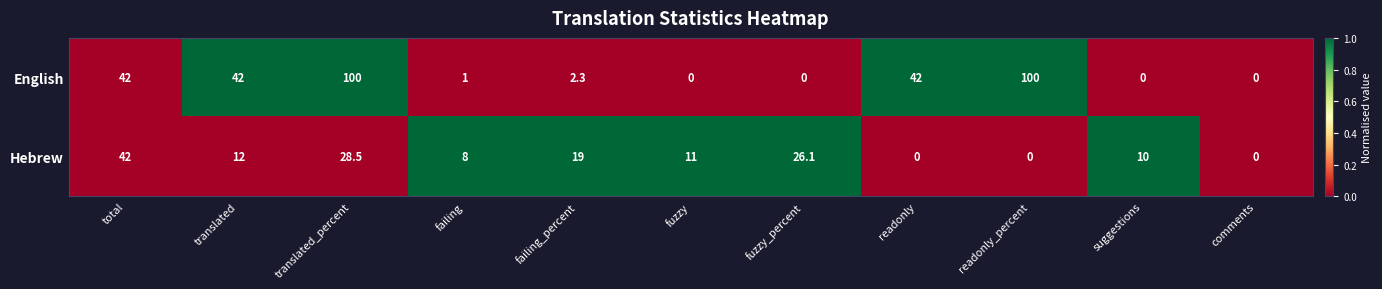

Reading right to left, extract all data points from this chart.

English: 0.0	0.0	100.0	42.0	0.0	0.0	2.3	1.0	100.0	42.0	42.0
Hebrew: 0.0	10.0	0.0	0.0	26.1	11.0	19.0	8.0	28.5	12.0	42.0